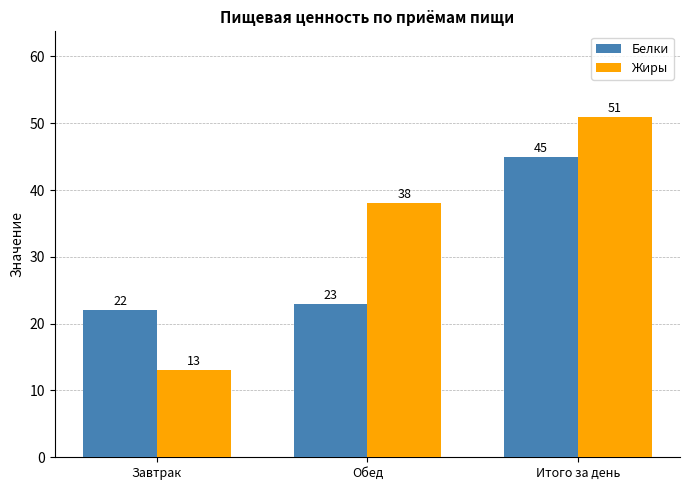

What are all the series names shown in the legend?

Белки, Жиры